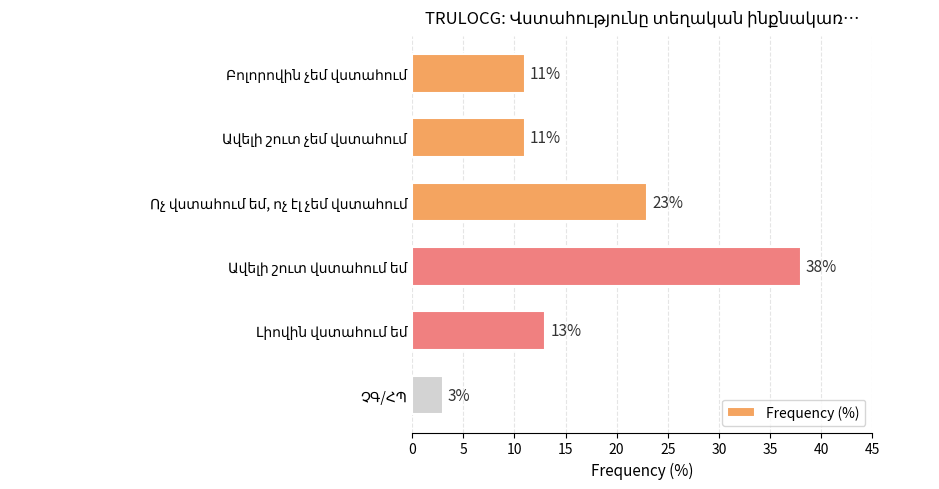

What is the value of the 3rd bar from the top?

23